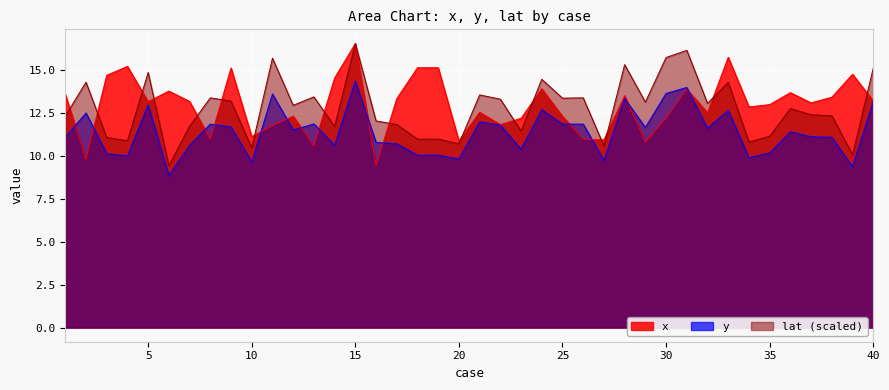

Rank the categories by lat value from lowest to highest.

6, 39, 10, 27, 20, 34, 4, 18, 19, 3, 35, 23, 14, 7, 17, 16, 1, 38, 37, 36, 12, 32, 29, 9, 22, 25, 8, 26, 13, 21, 2, 33, 24, 5, 40, 28, 11, 30, 31, 15